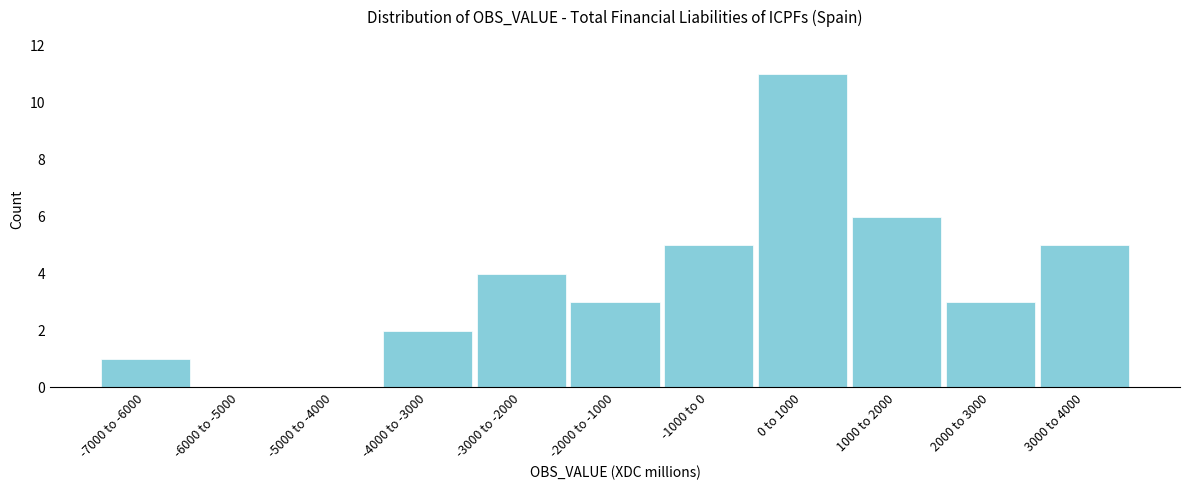

Reading left to right, what are all the values shown in this chart?

-7000 to -6000=1	-6000 to -5000=0	-5000 to -4000=0	-4000 to -3000=2	-3000 to -2000=4	-2000 to -1000=3	-1000 to 0=5	0 to 1000=11	1000 to 2000=6	2000 to 3000=3	3000 to 4000=5